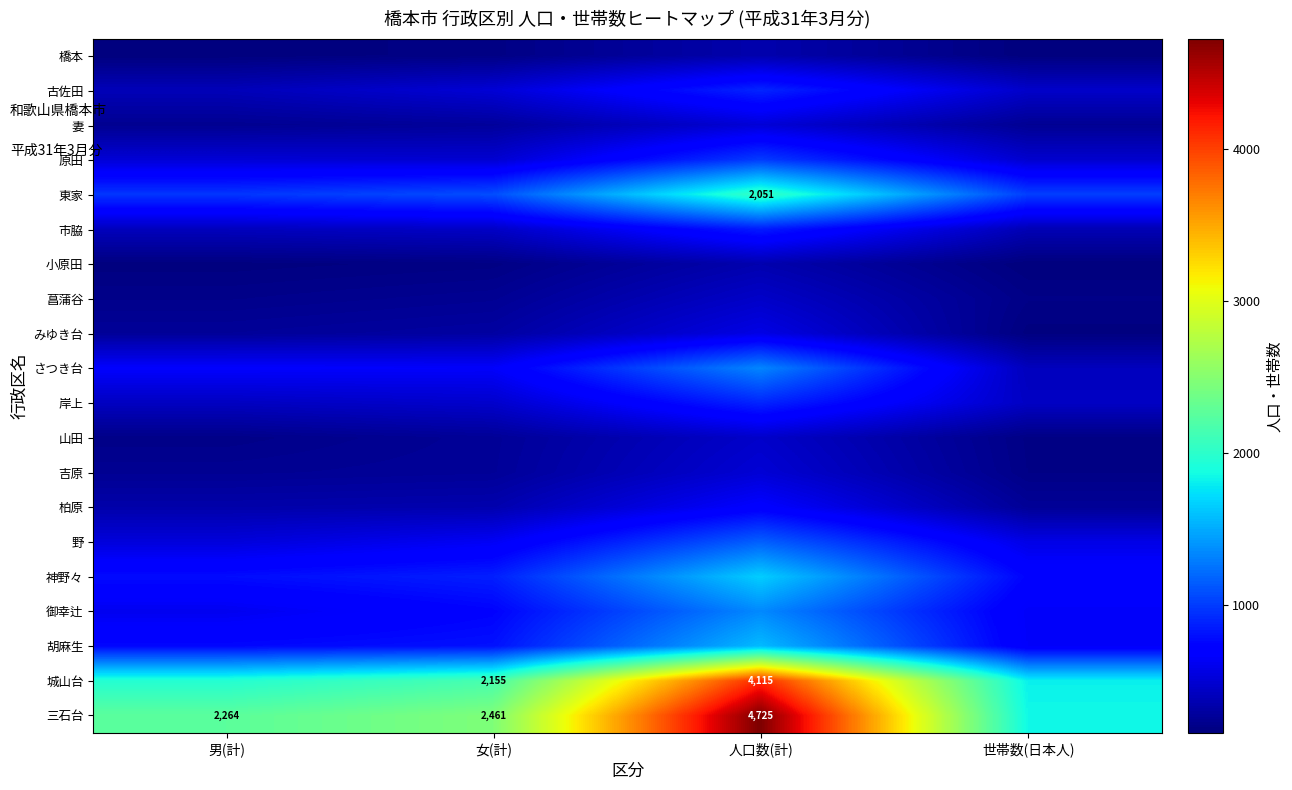

How many distinct data groups are displayed?

20